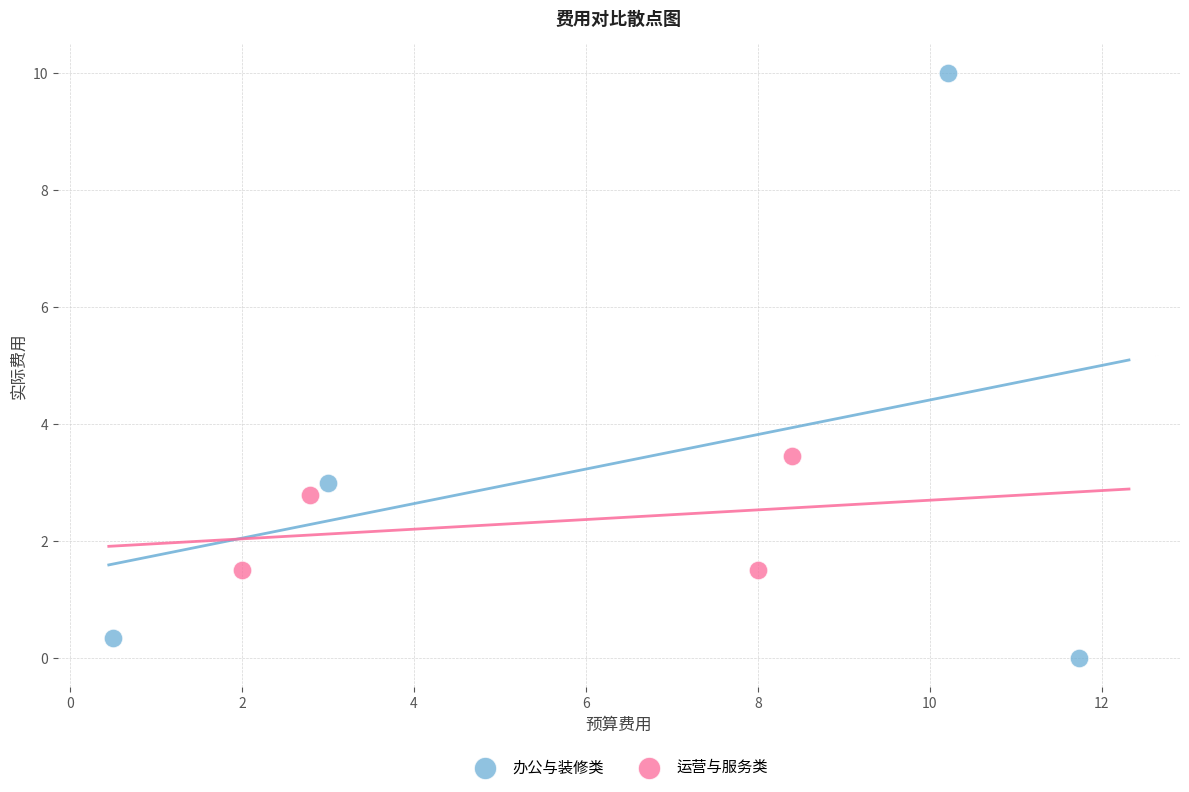

Which series reaches the maximum Y coordinate?

办公与装修类